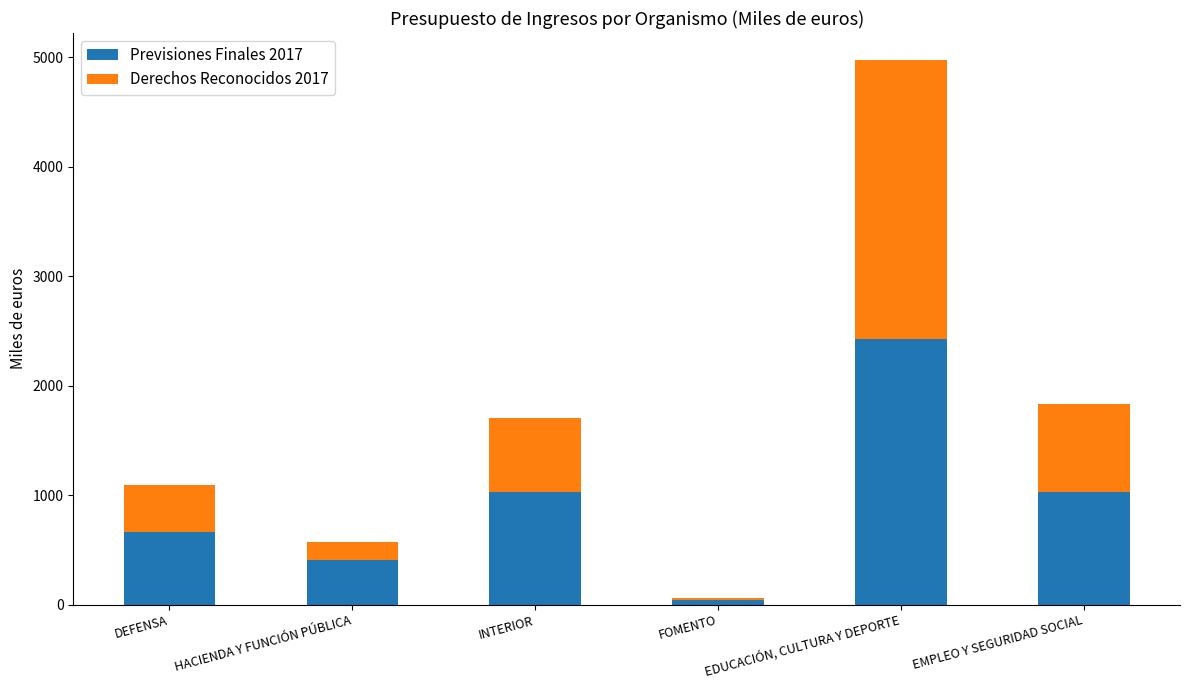

Is it true that Previsiones Finales 2017 equals 1028 at EMPLEO Y SEGURIDAD SOCIAL?

True